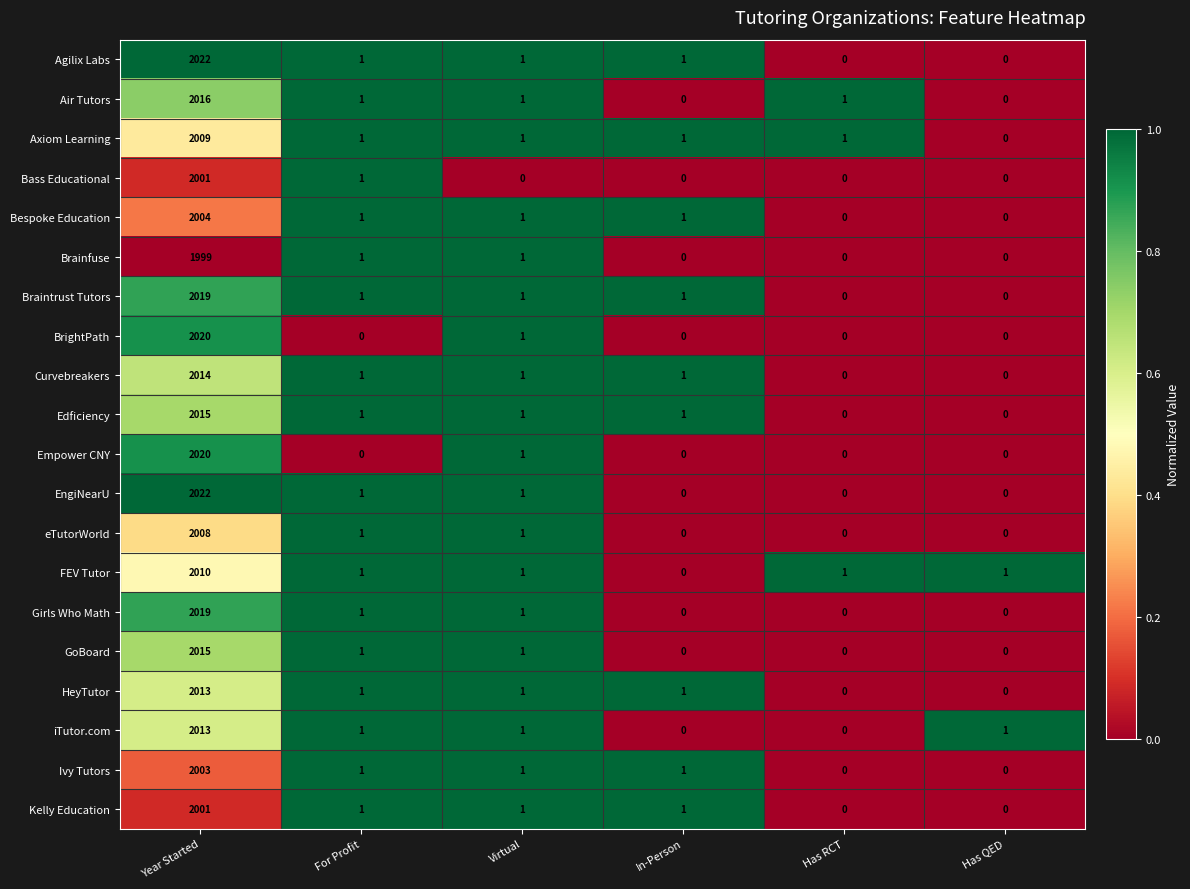

The value of Brainfuse at For Profit is 1. True or false?

True